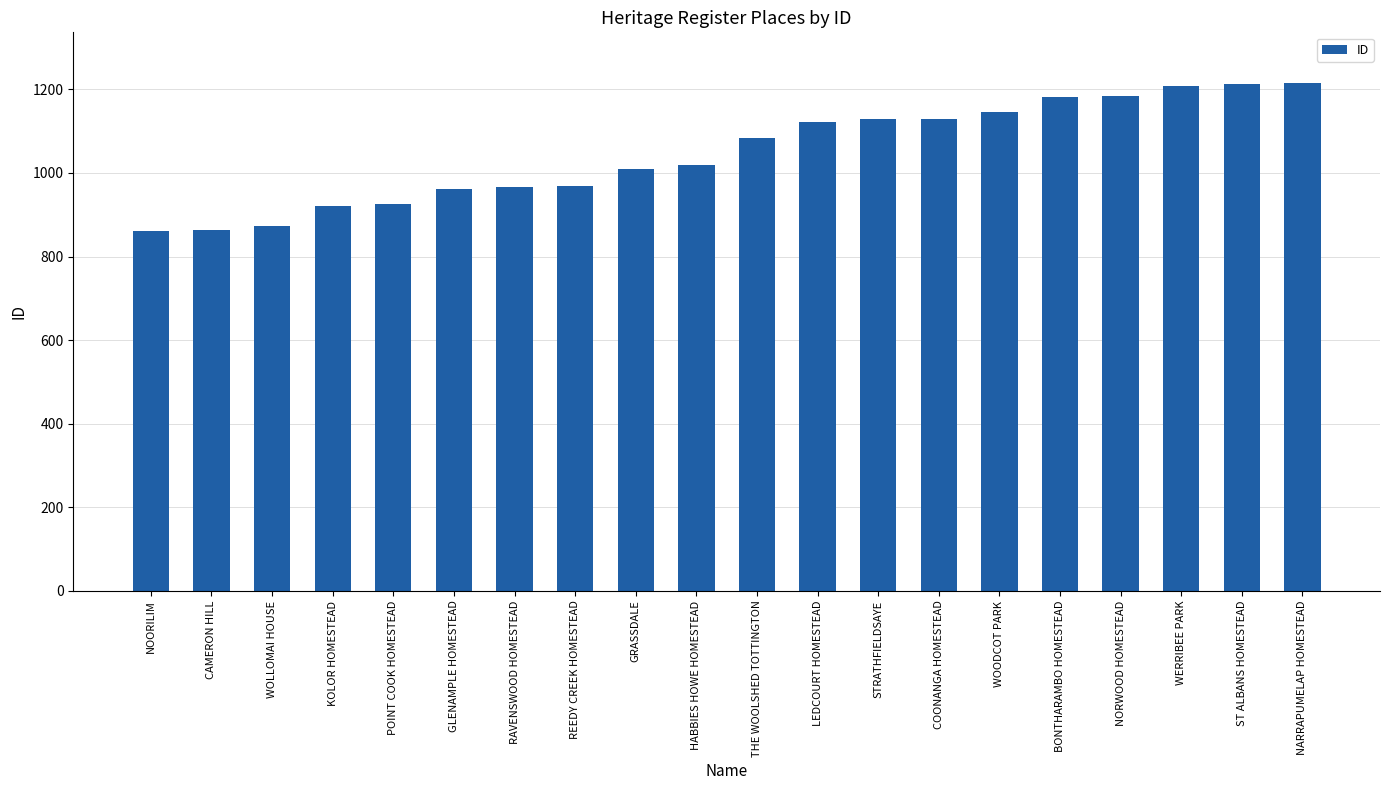

Are the bars horizontal?

No